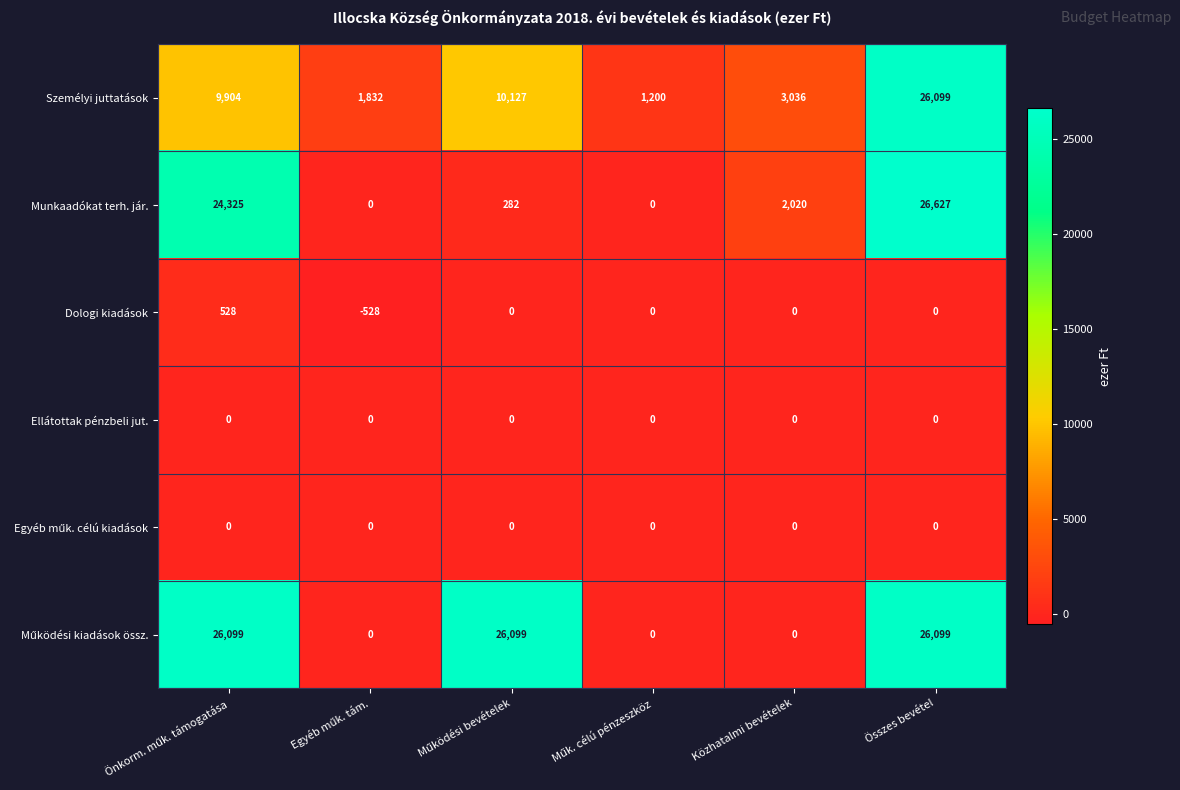

Which series has the widest spread of values?

Munkaadókat terh. jár.